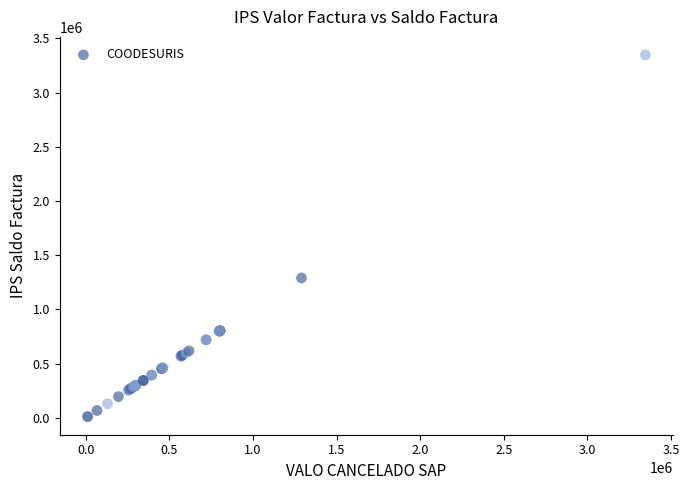

What Y value in the scatter plot is closest to 1679130?

1290420